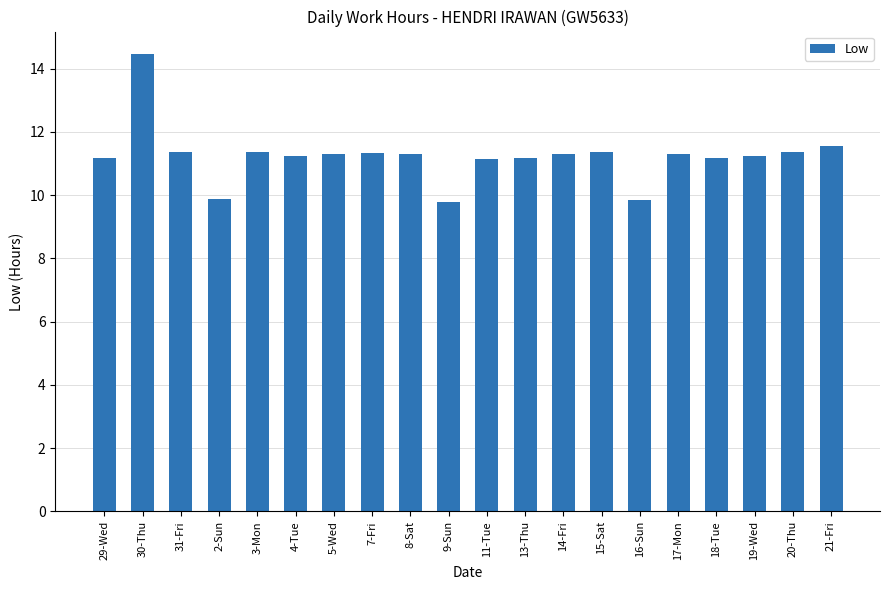

What is the change in value from 9-Sun to 21-Fri?

+1.8